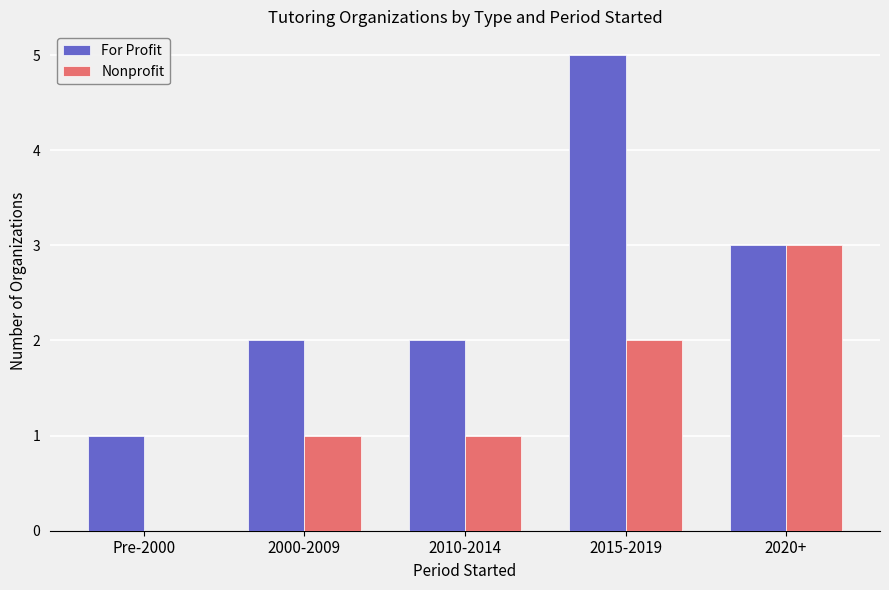

Reading left to right, what are all the values shown in this chart?

For Profit: 1	2	2	5	3
Nonprofit: 0	1	1	2	3